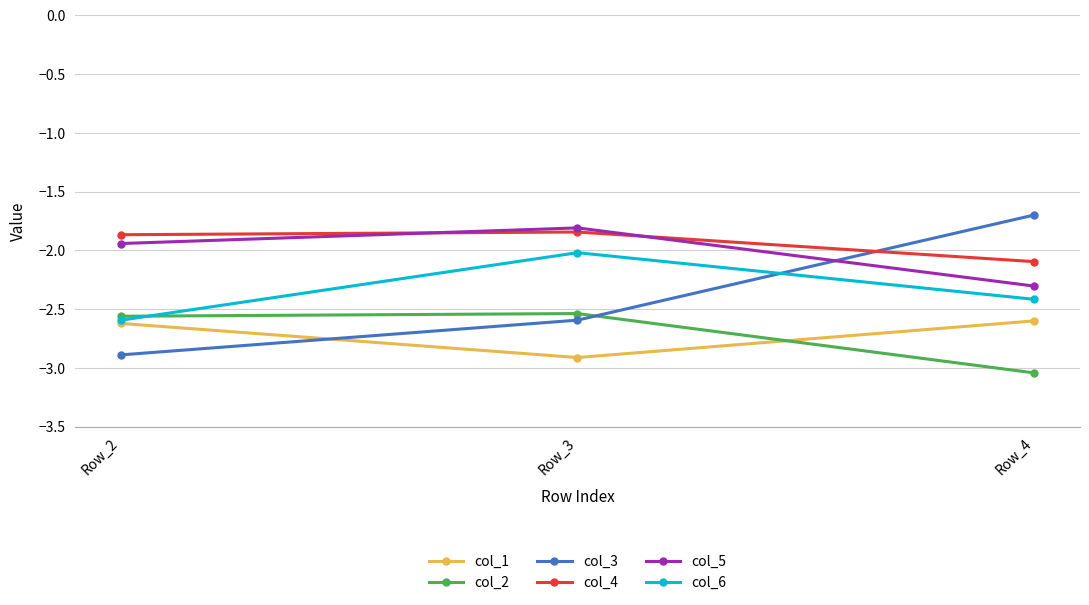

The value of col_4 at Row_4 is -2.1. True or false?

True